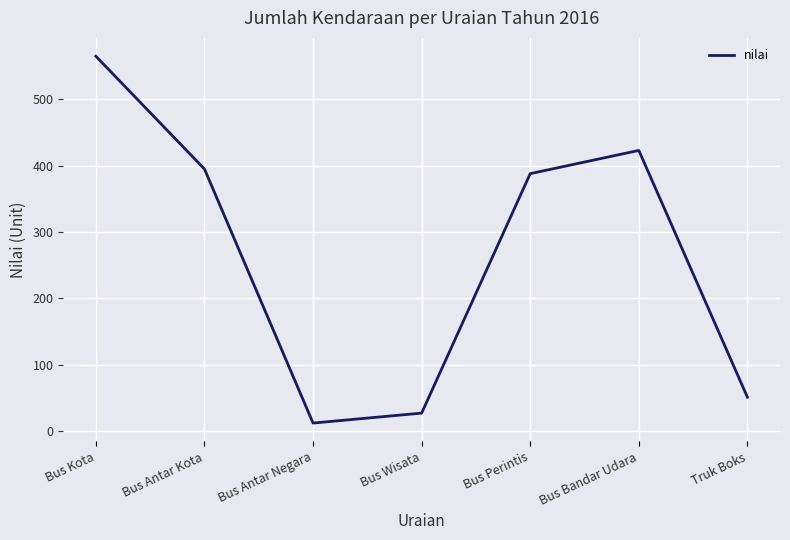

Where is the first local minimum?

Bus Antar Negara